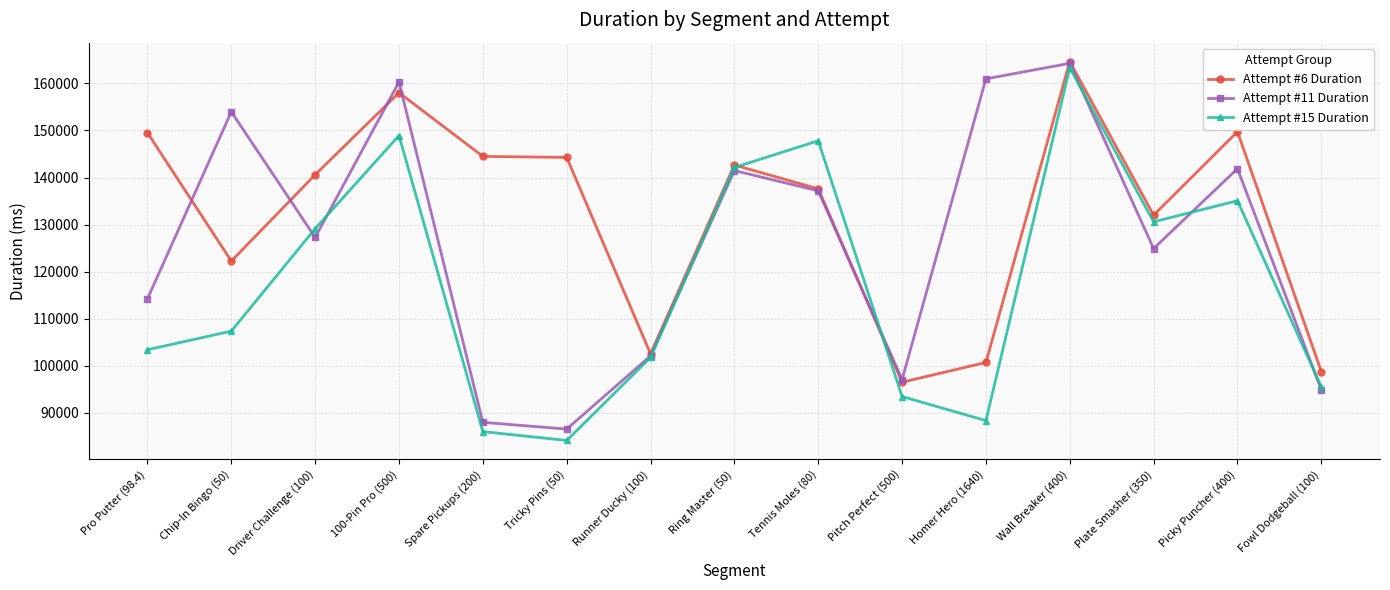

Which series changed the most between Pitch Perfect (500) and Plate Smasher (350)?

Attempt #15 Duration